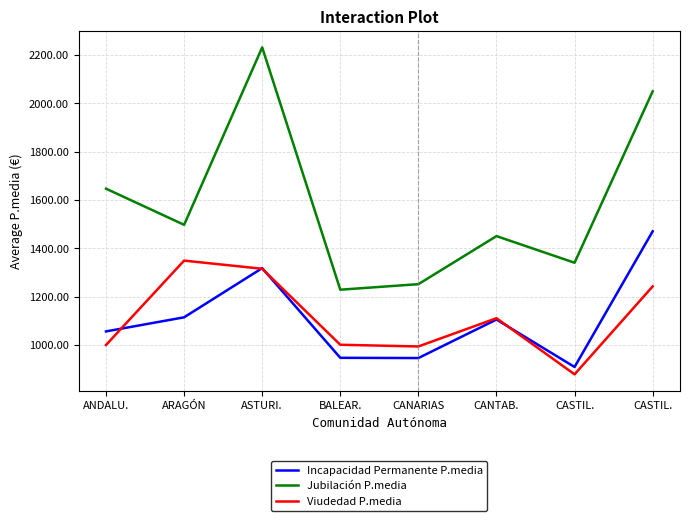

Which category has the highest value in the Incapacidad Permanente P.media series?

CASTIL.